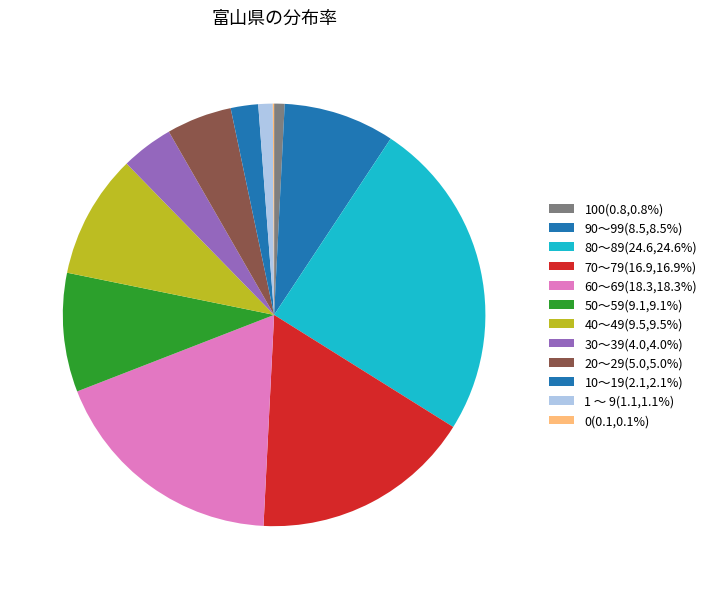

Is it true that 60～69 is 30% of the pie?

False